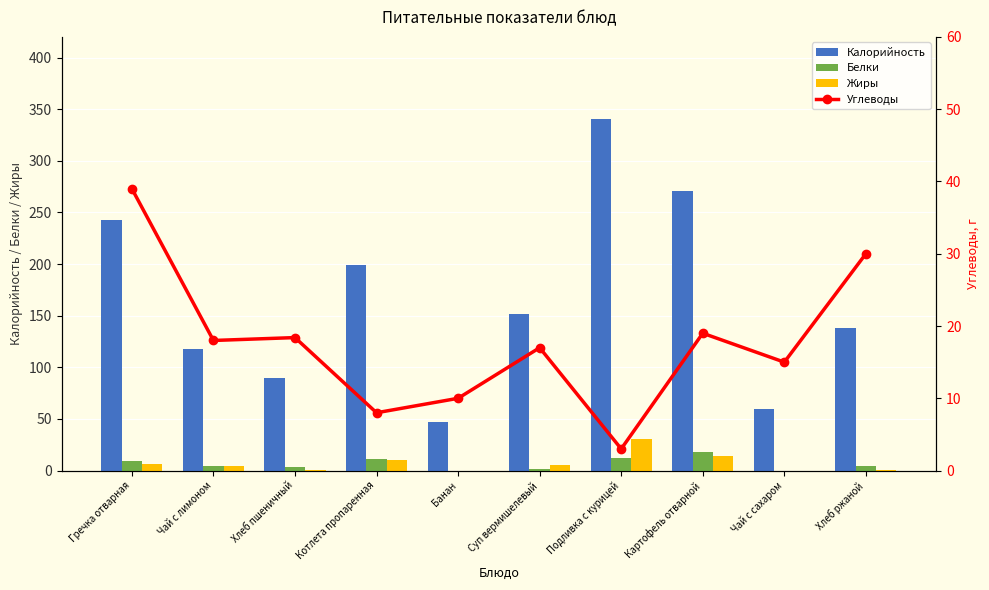

Which series has the widest spread of values?

Калорийность